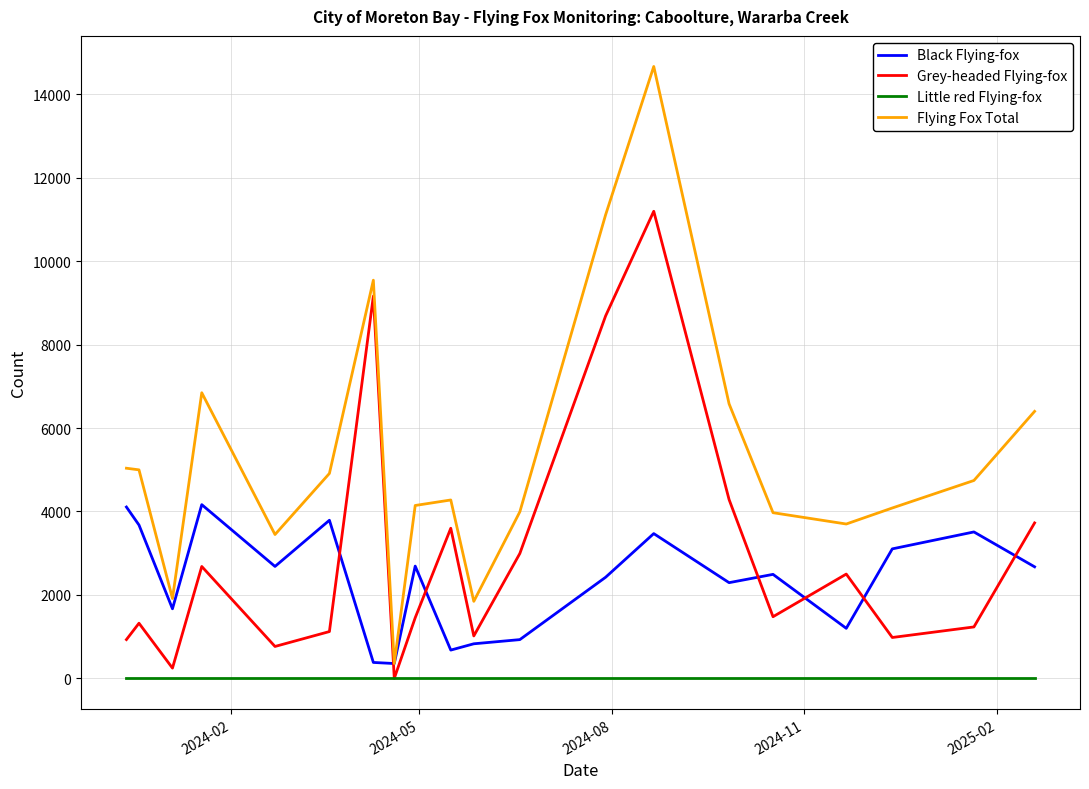

Which series has the largest total across all categories?

Flying Fox Total